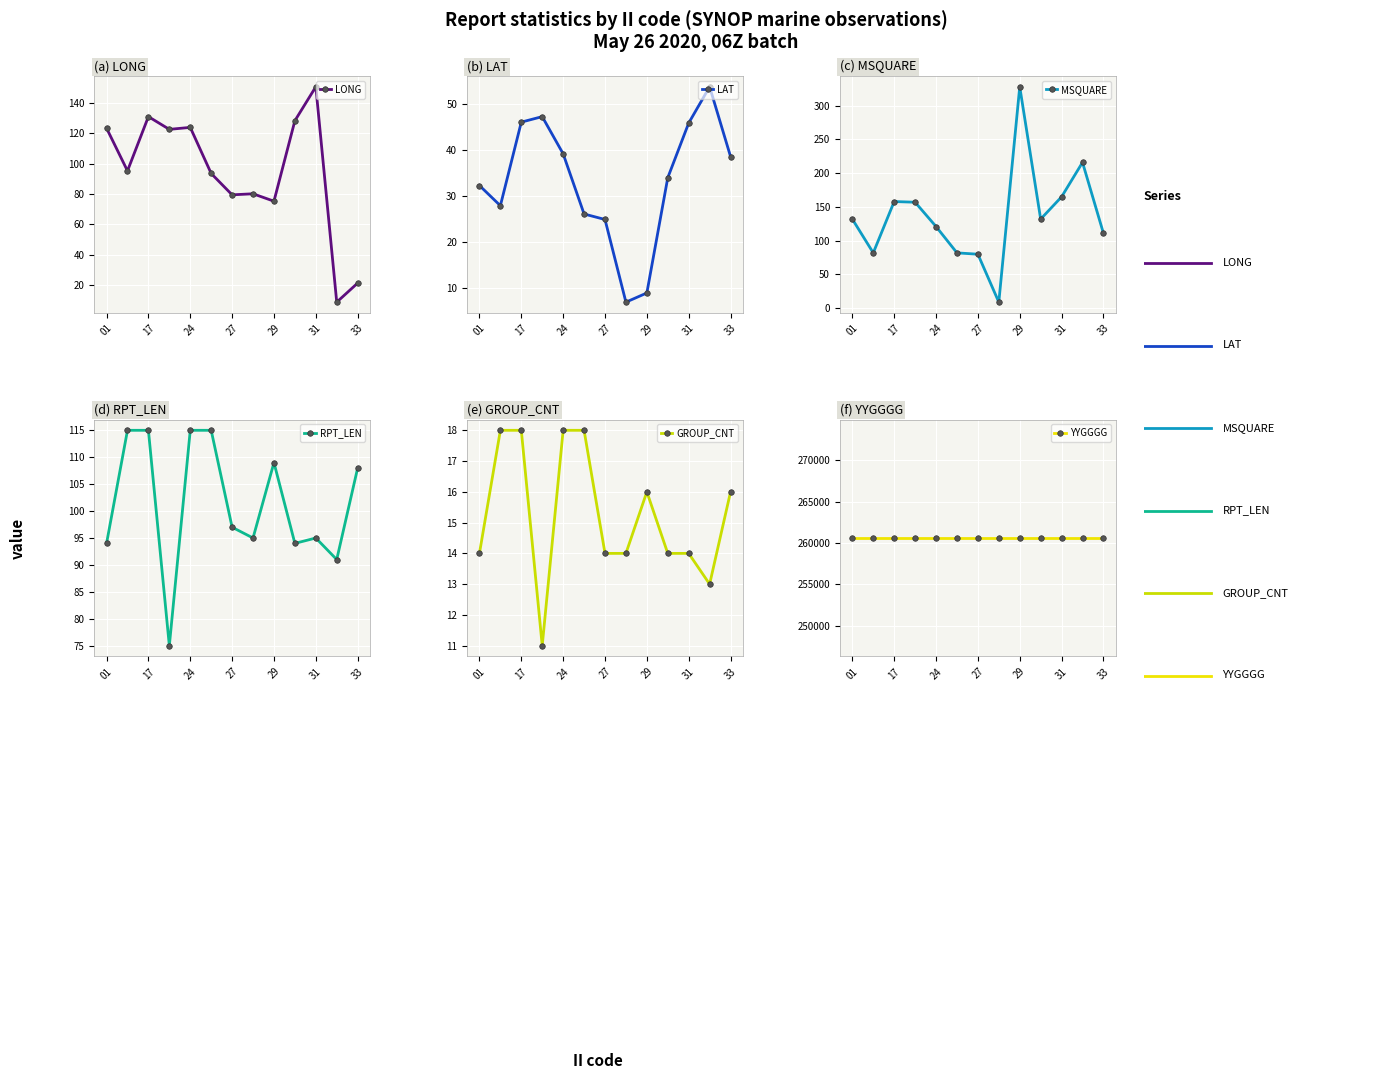

True or false: LONG has a value of 79.5 at 27.

True